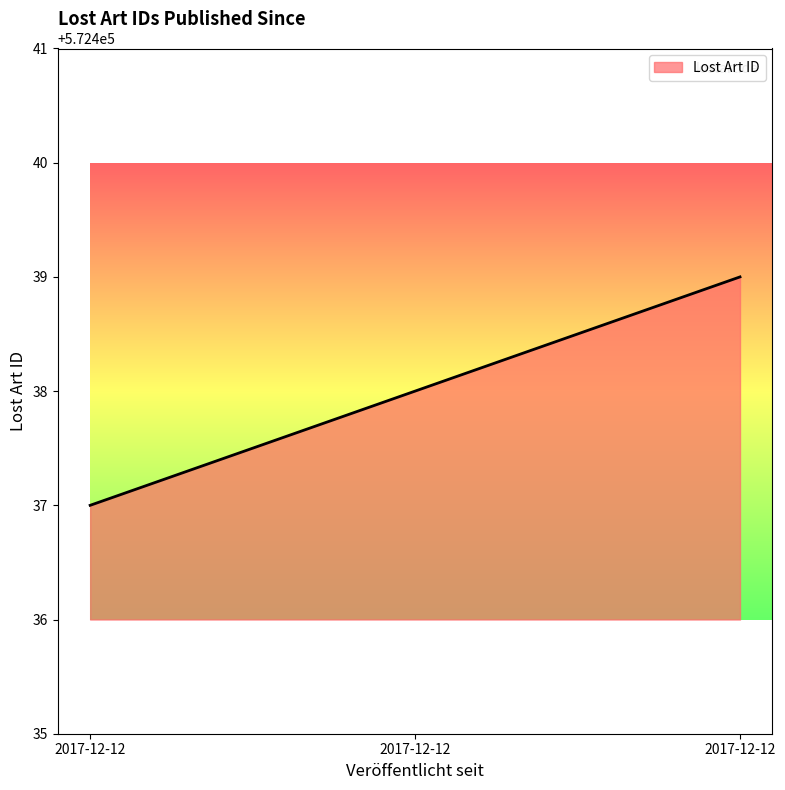

How many lines are shown in the chart?

1